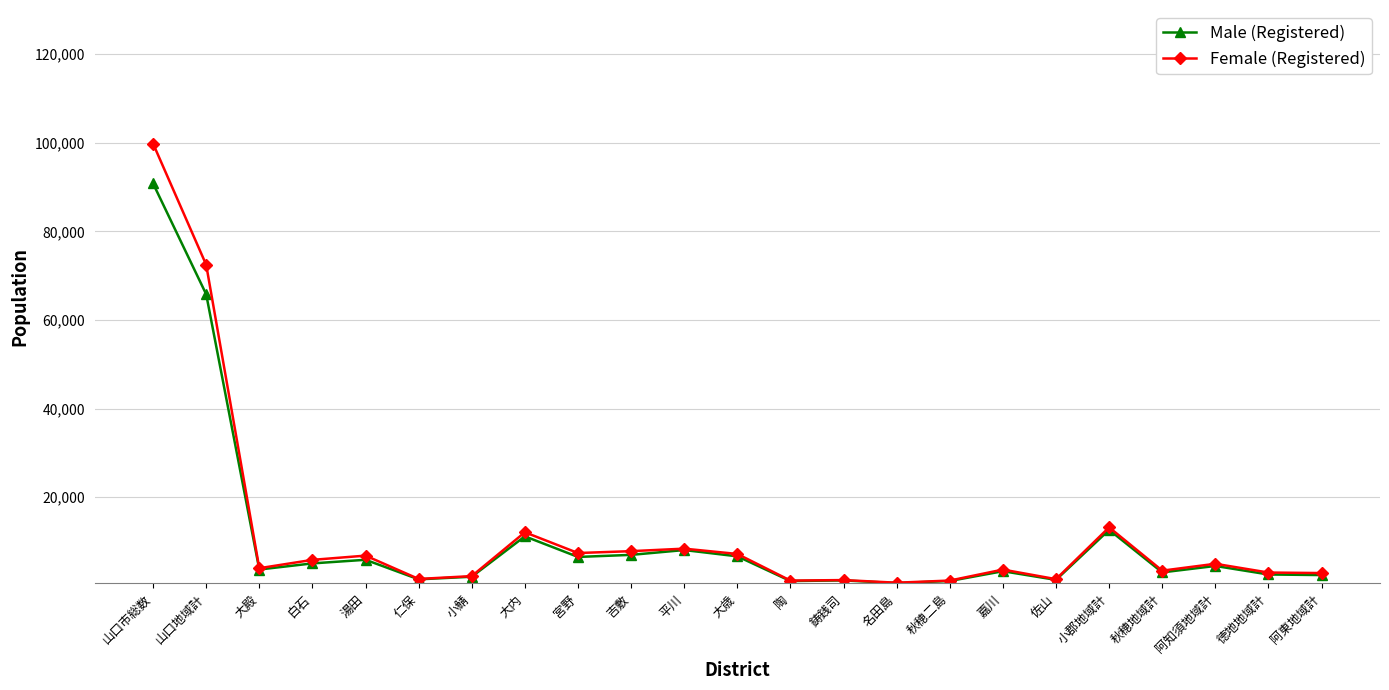

Is it true that Female (Registered) equals 12067 at 大内?

True